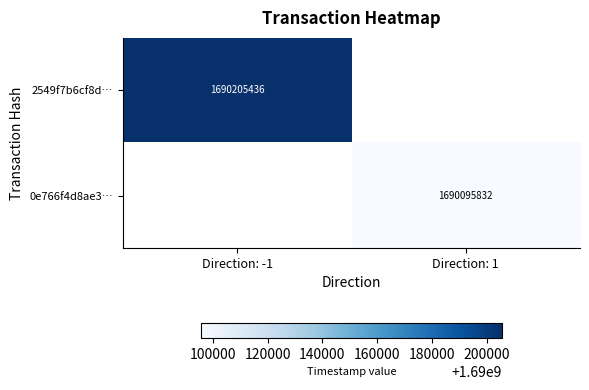

The 0e766f4d8ae3… series shows 1690095832 at Direction: 1. True or false?

True